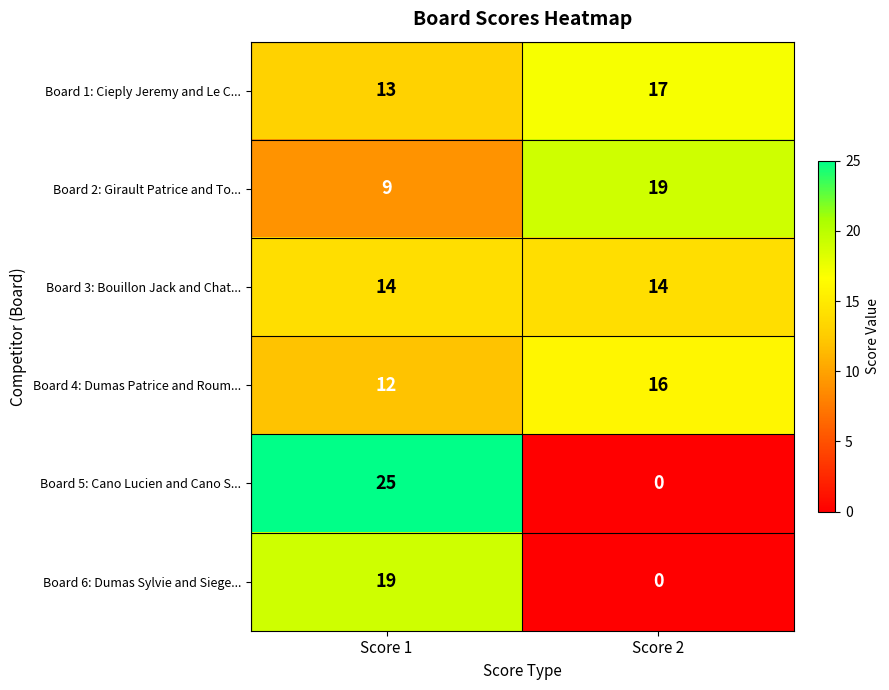

Which series has the largest total across all categories?

Board 1: Cieply Jeremy and Le C...